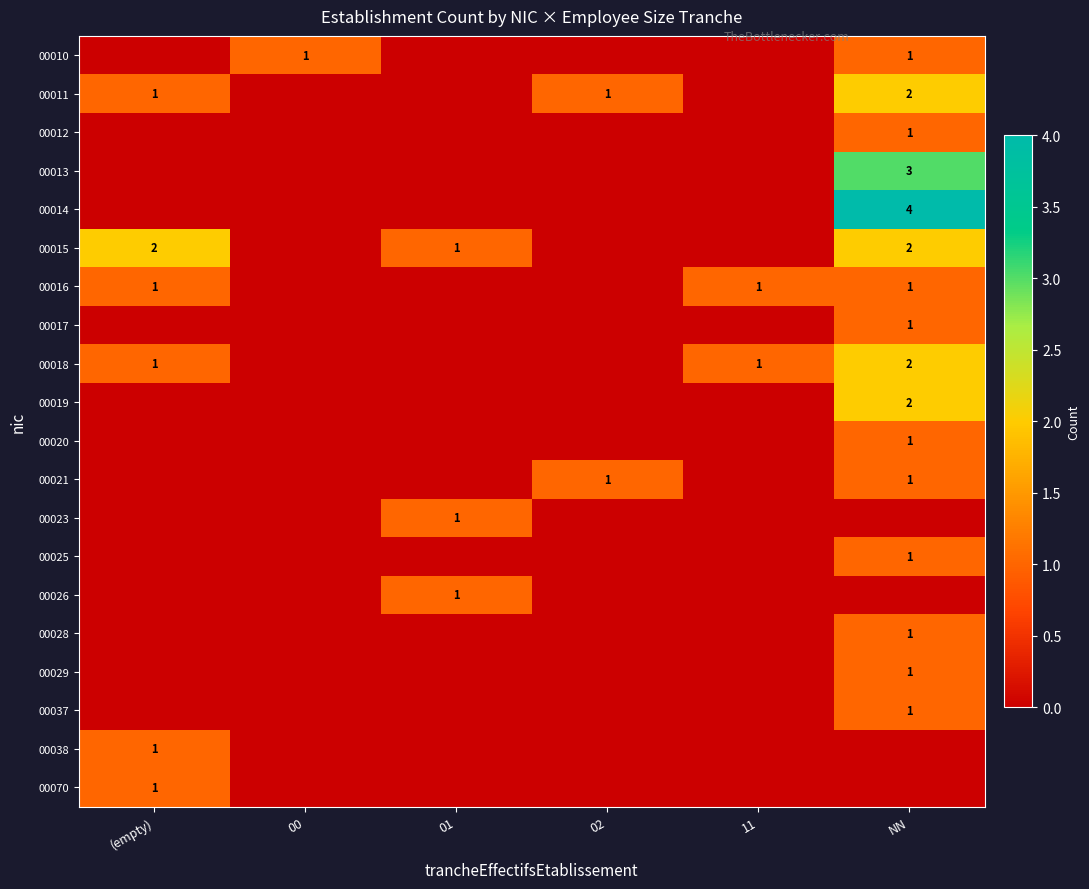

The value of 00015 at NN is 2. True or false?

True